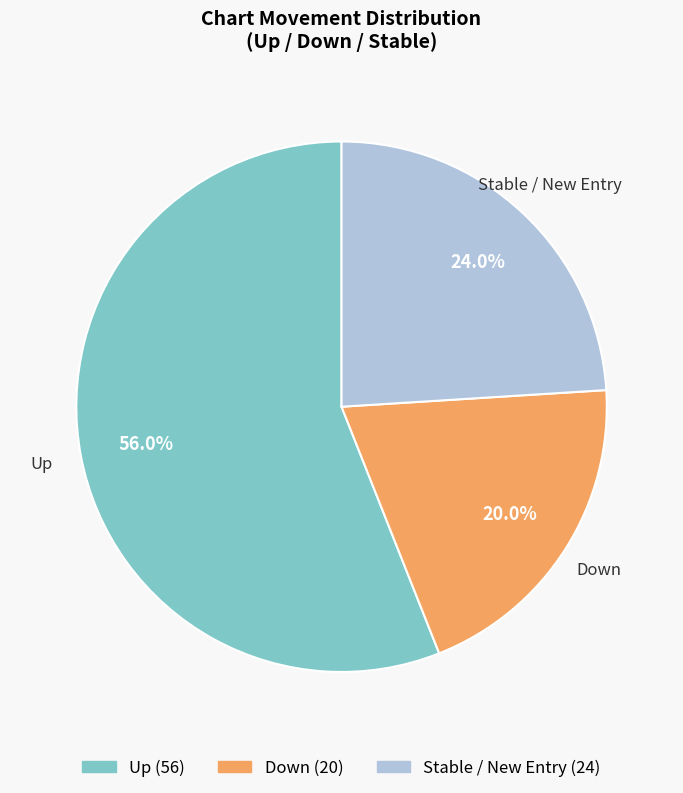

Is there any slice that represents more than half of the pie?

Yes